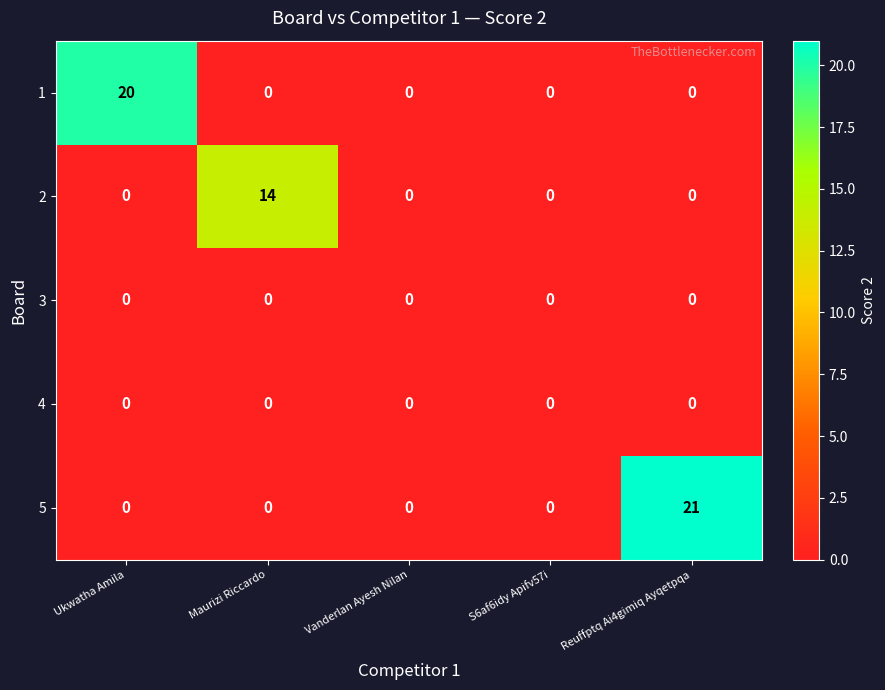

What is the total value across all series at Maurizi Riccardo?

14